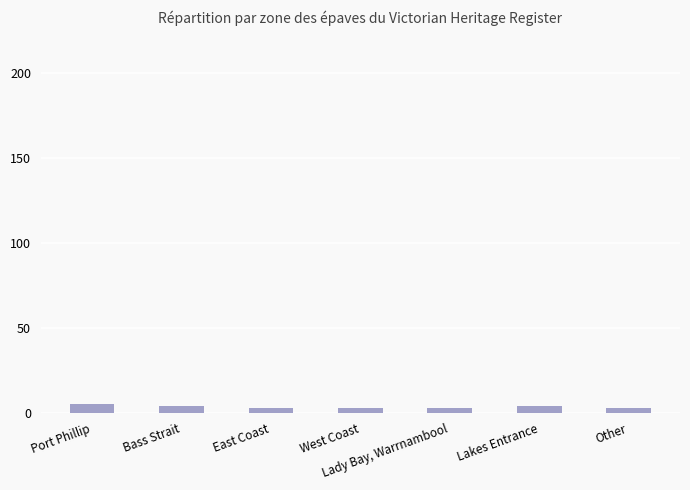

What position from the right is Lady Bay, Warrnambool?

3